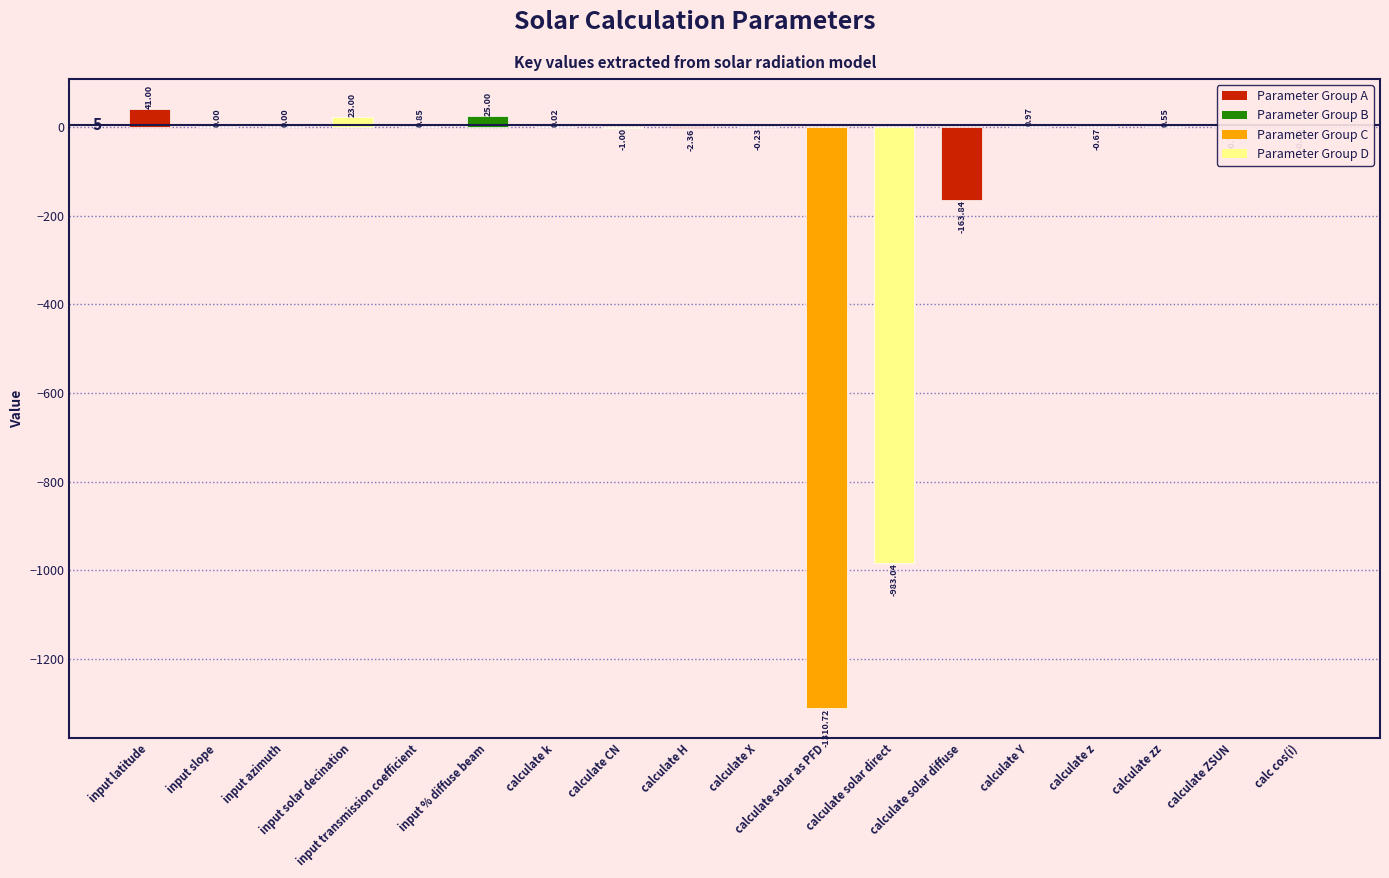

Which category has the highest value across all series?

input latitude